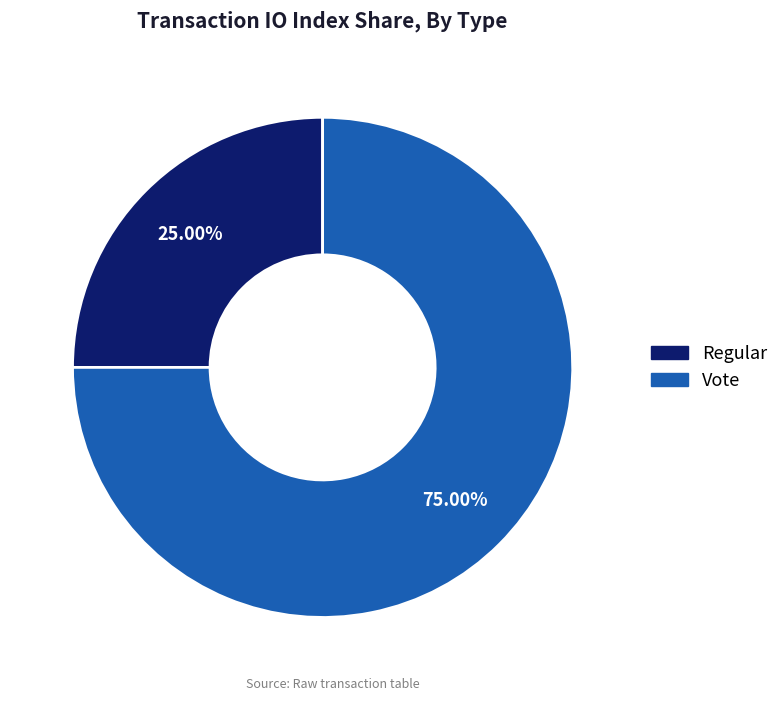

The Vote slice represents 70% of the pie. True or false?

False